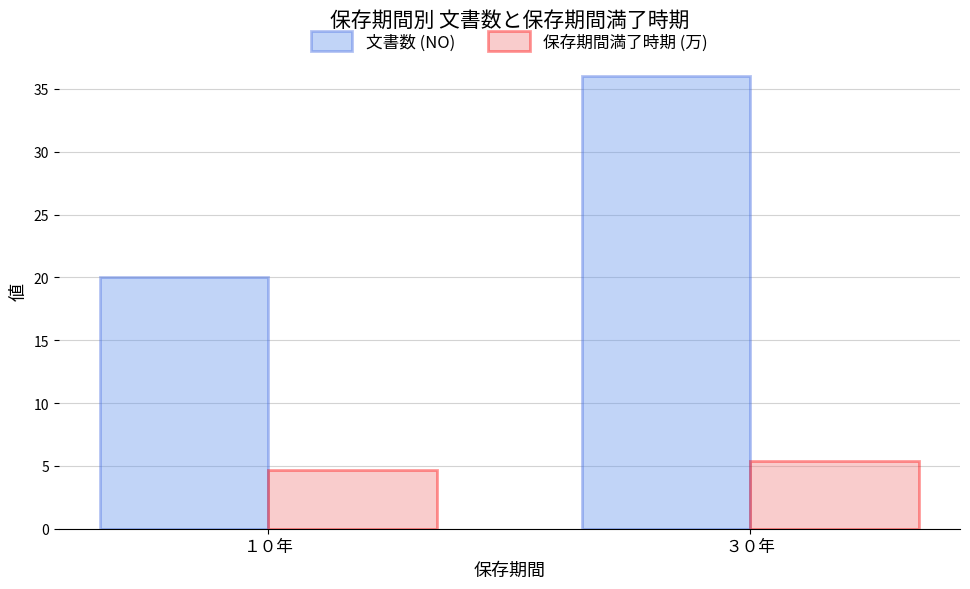

What is the label of the 1st bar from the left?

１０年